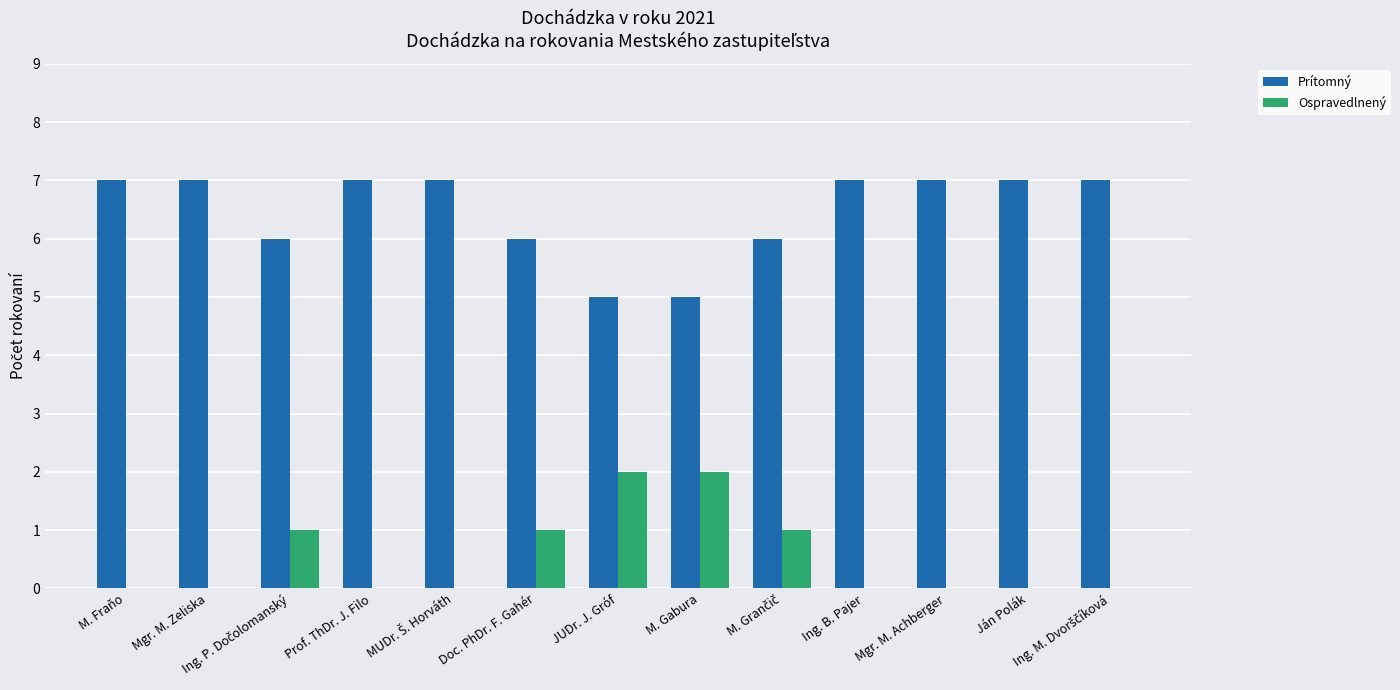

Which series has the largest total across all categories?

Prítomný